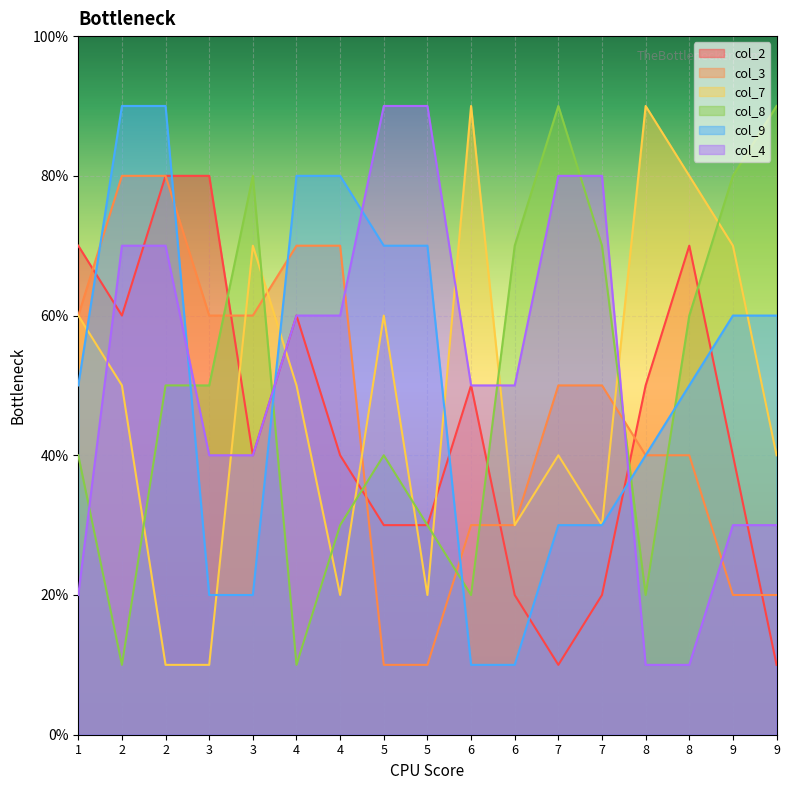

Rank the series by their maximum value, from lowest to highest.

col_2, col_3, col_7, col_8, col_9, col_4